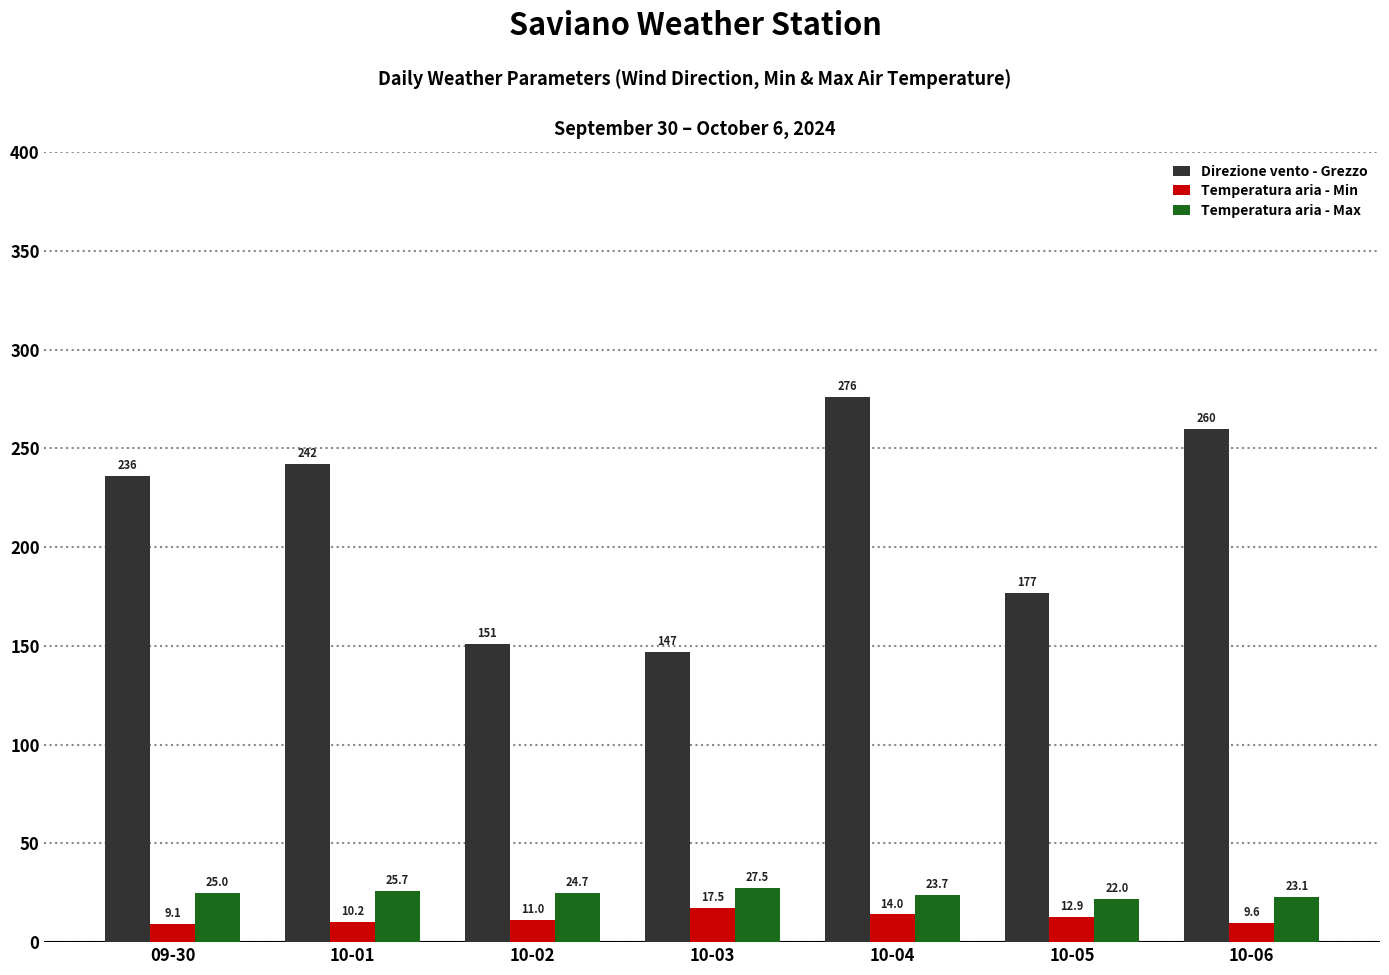

Reading left to right, transcribe all the data shown in this chart.

Direzione vento - Grezzo: 09-30=236.0	10-01=242.0	10-02=151.0	10-03=147.0	10-04=276.0	10-05=177.0	10-06=260.0
Temperatura aria - Min: 09-30=9.1	10-01=10.2	10-02=11.0	10-03=17.5	10-04=14.0	10-05=12.9	10-06=9.6
Temperatura aria - Max: 09-30=25.0	10-01=25.7	10-02=24.7	10-03=27.5	10-04=23.7	10-05=22.0	10-06=23.1